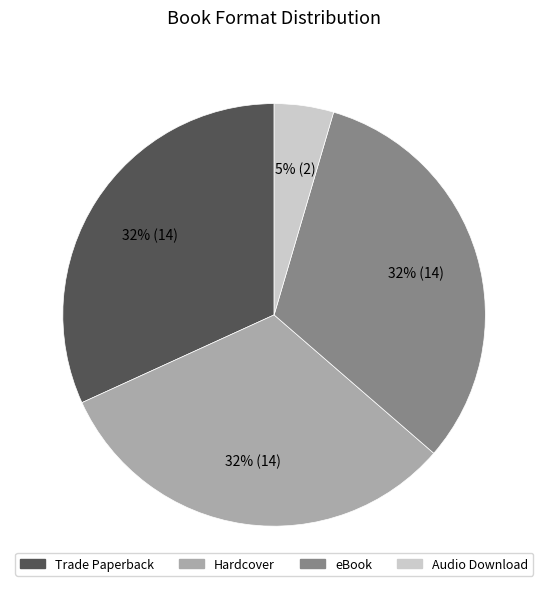

How many segments does this pie chart have?

4